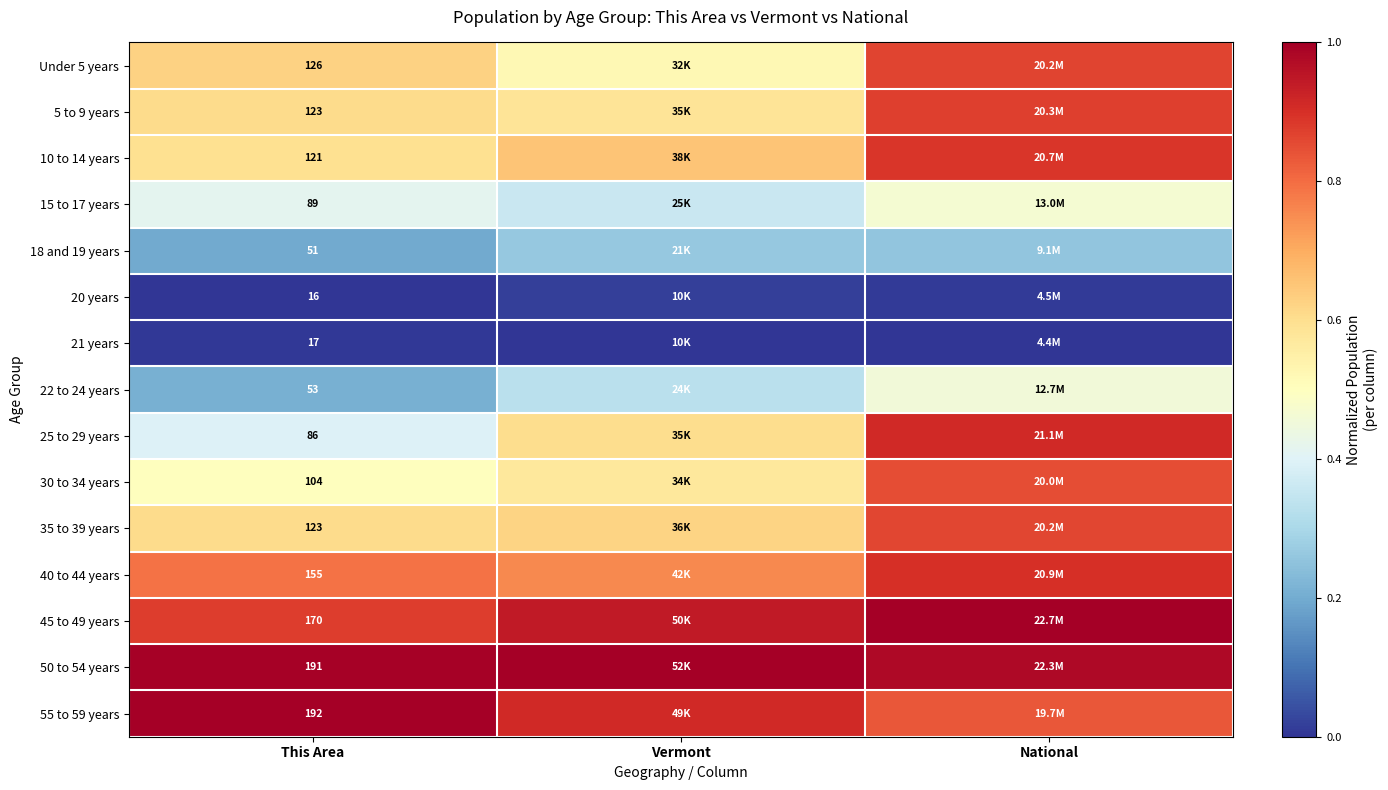

Count the number of categories in the chart.

3